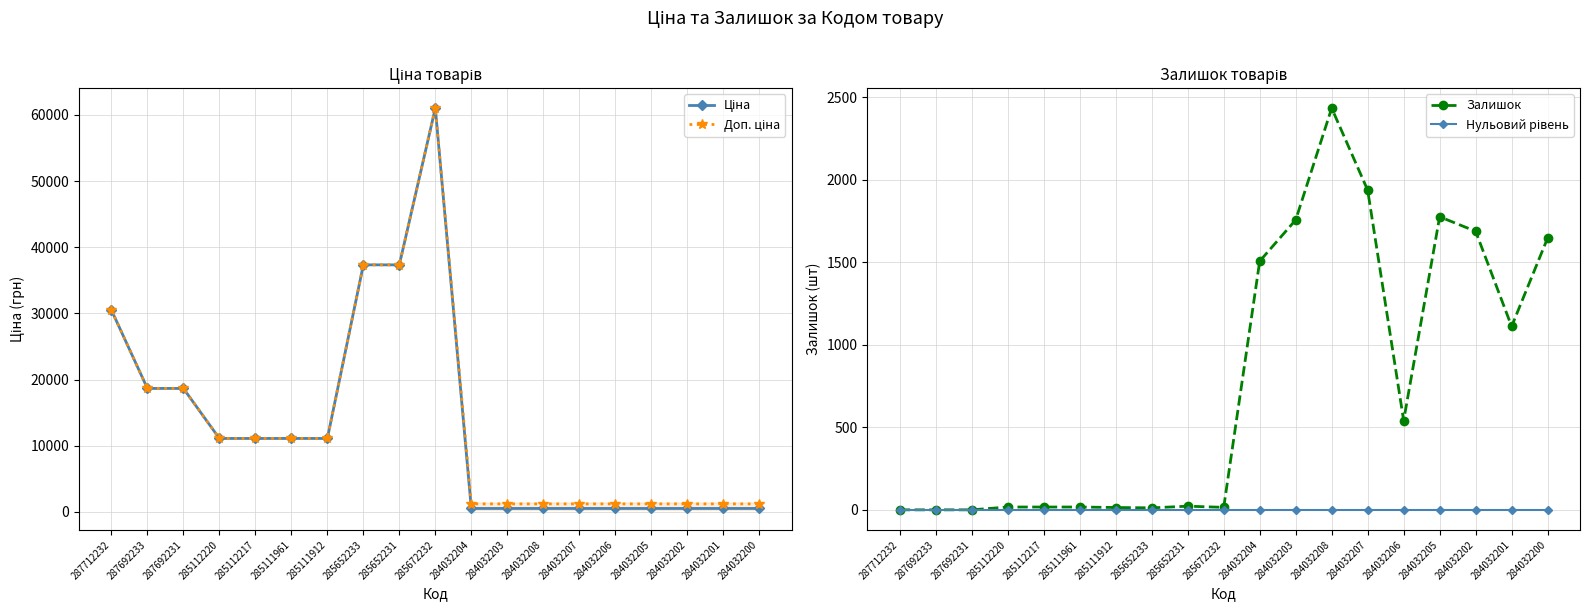

True or false: Нульовий рівень and Ціна intersect in this chart.

False